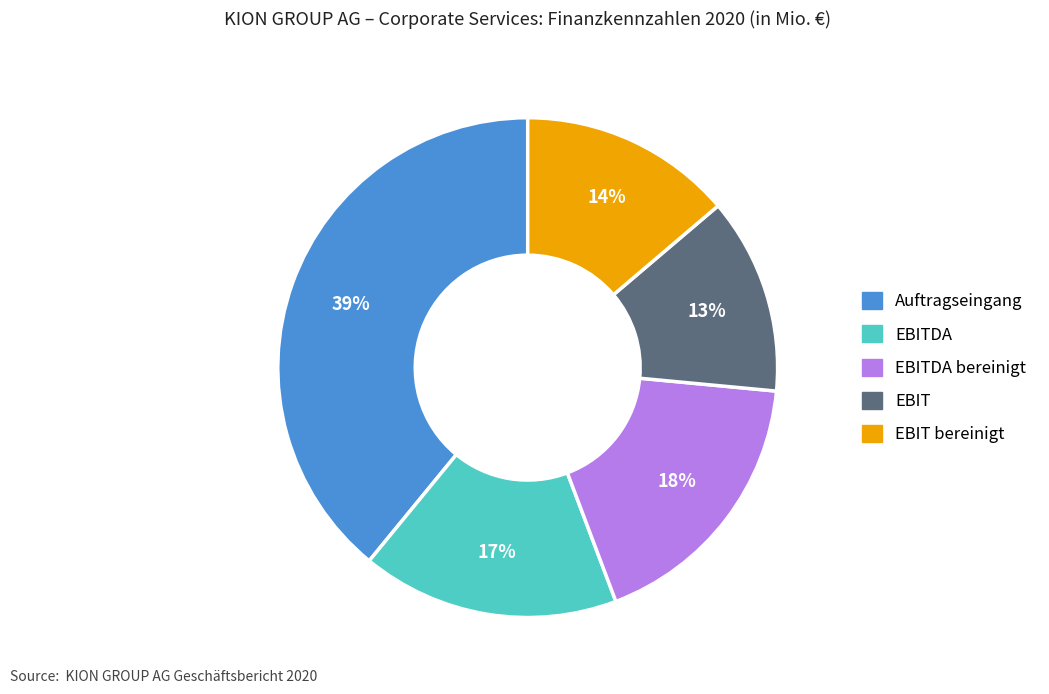

Which slice is the smallest?

EBIT